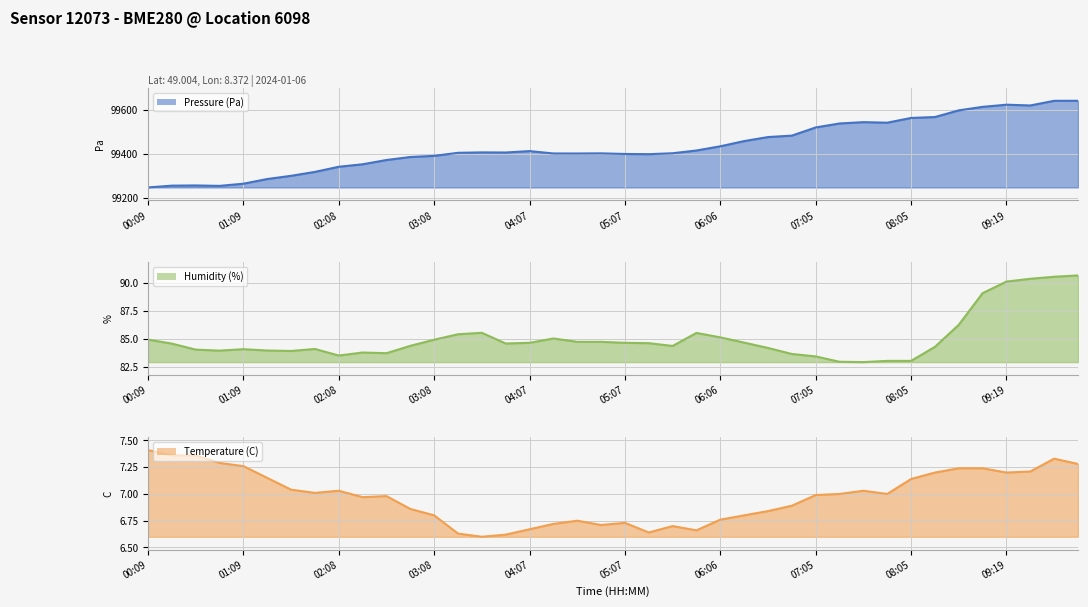

Which has a higher value, 29 or 34?

34